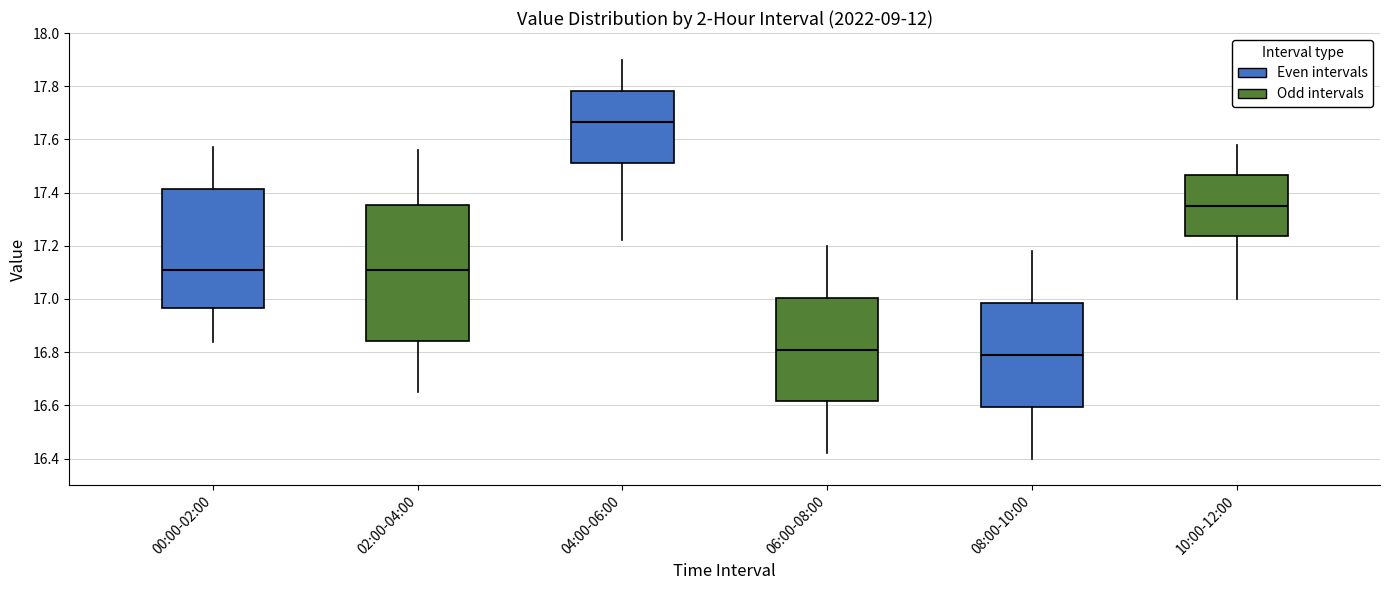

Which box is the tallest, from its lower edge to its upper edge?

02:00-04:00